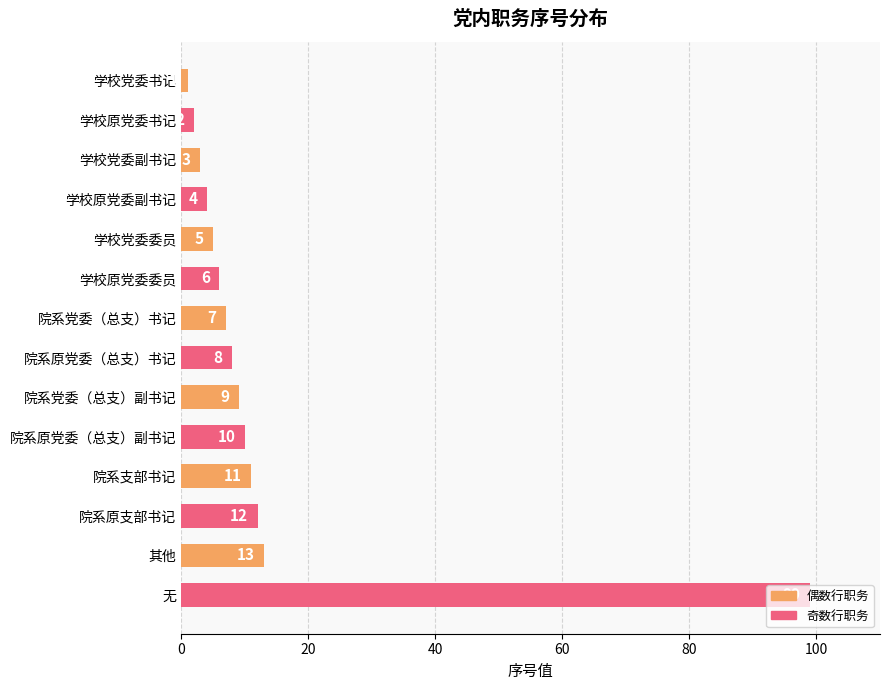

How many series are shown in this chart?

1